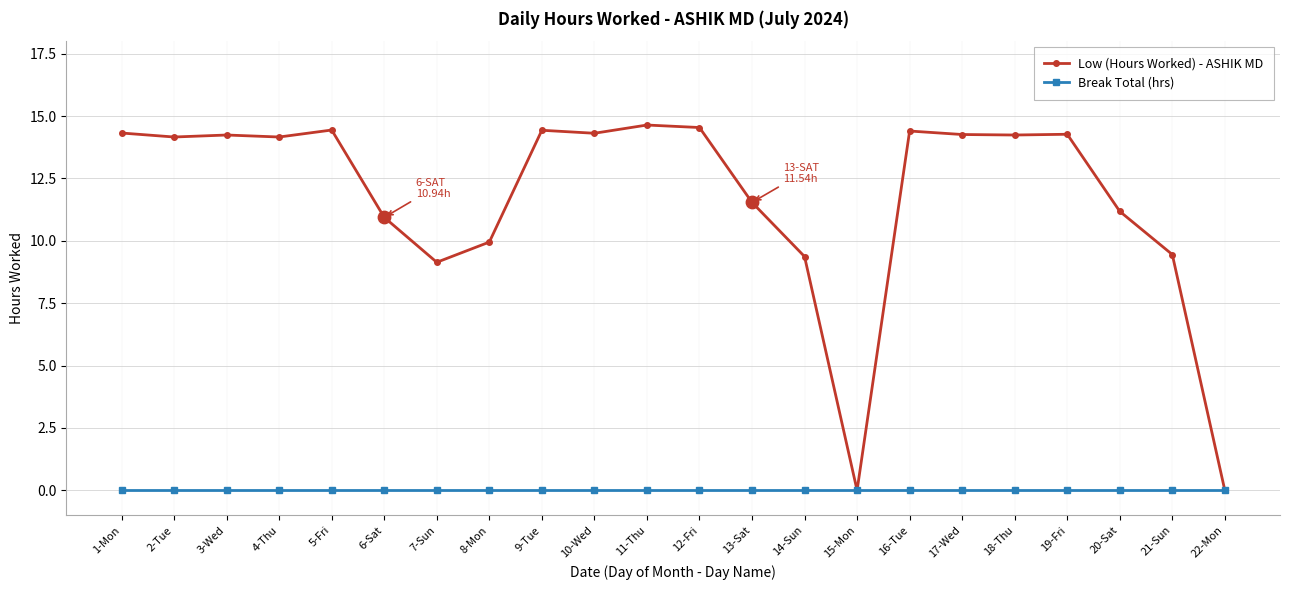

Which series has the largest total across all categories?

Low (Hours Worked) - ASHIK MD